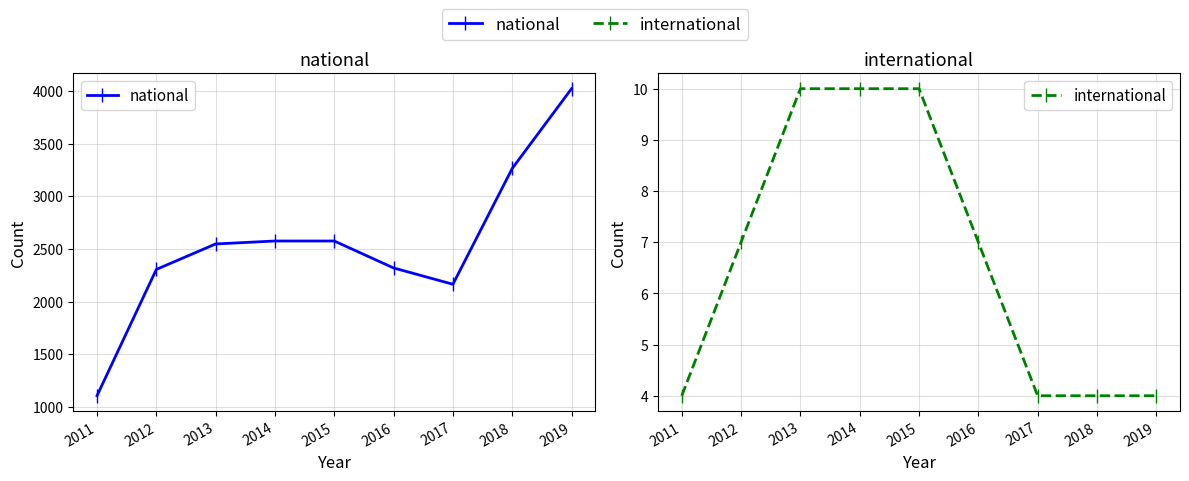

True or false: international and national cross at least once.

False